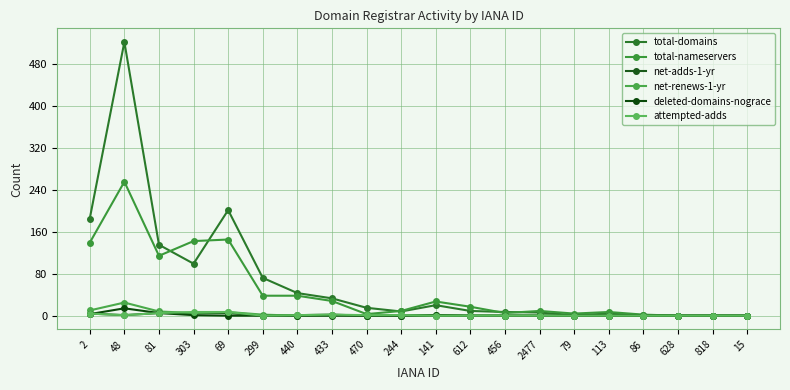

How many data points in total-nameservers are less than 17?

10